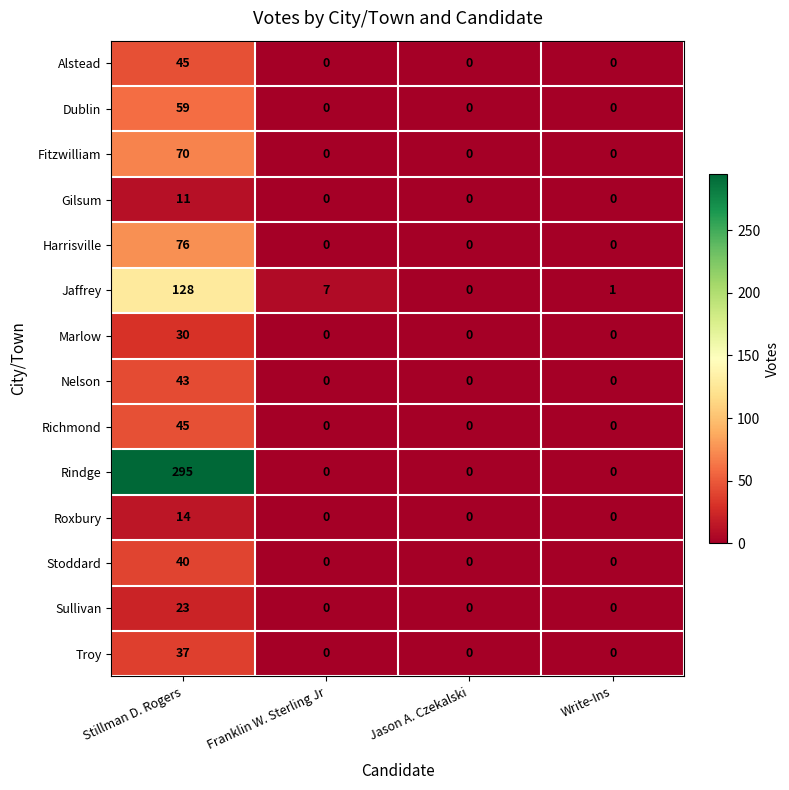

At which label does Gilsum reach its peak?

Stillman D. Rogers